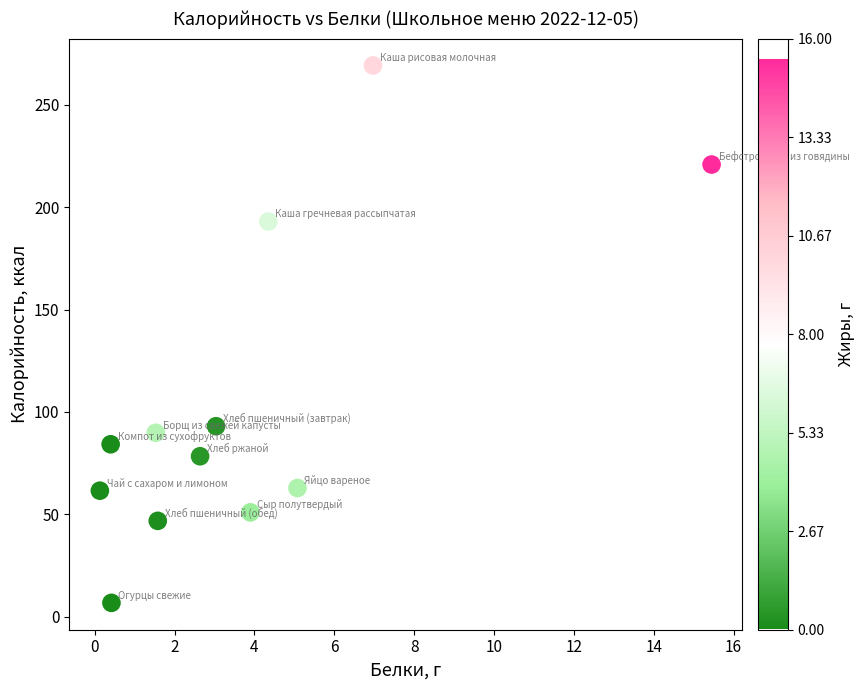

What Y value in the scatter plot is closest to 137?

93.0